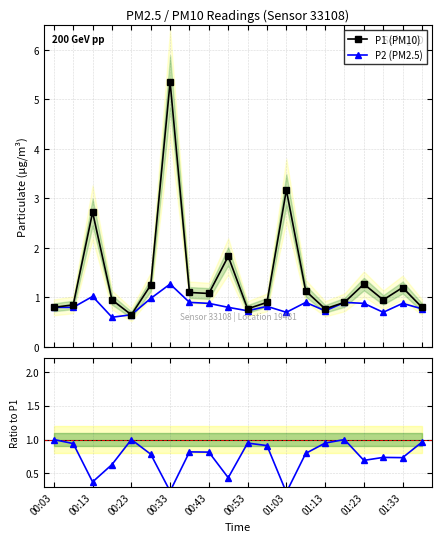

What is the value of the P2 (PM2.5) point at the 5th from the left?

0.7